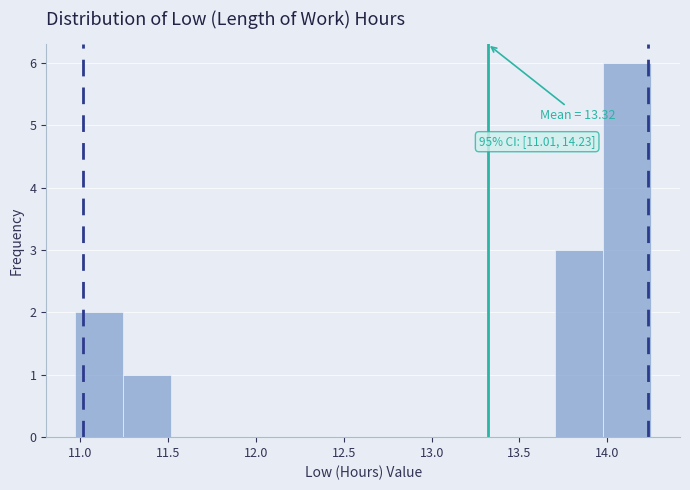

Over which range of the x-axis is the bar tallest?

14.00 to 14.25